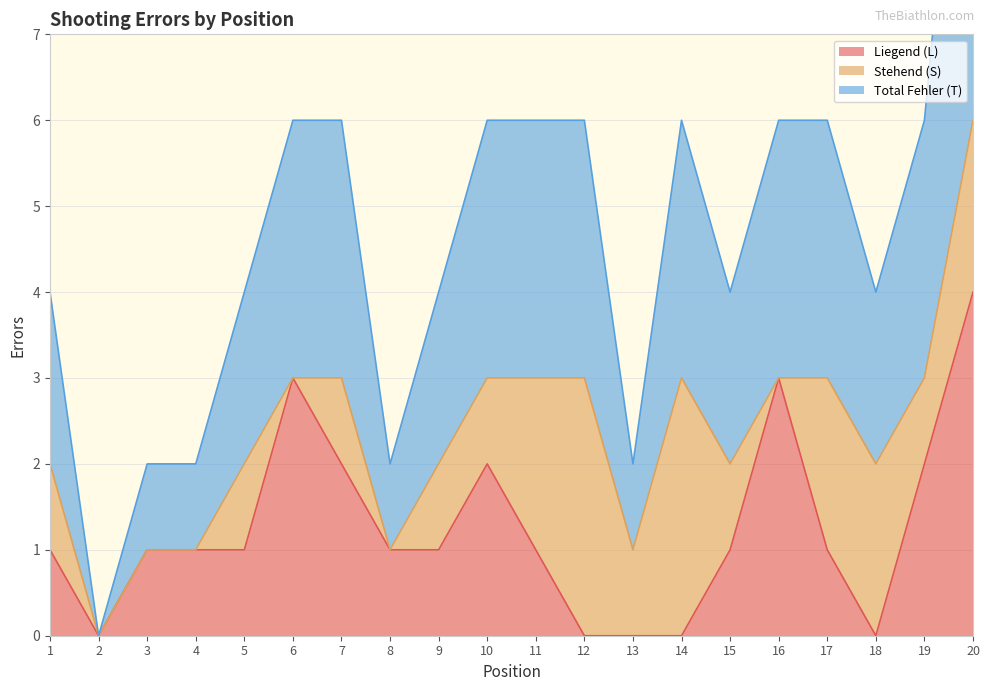

The value of Liegend (L) at 10 is 1. True or false?

False